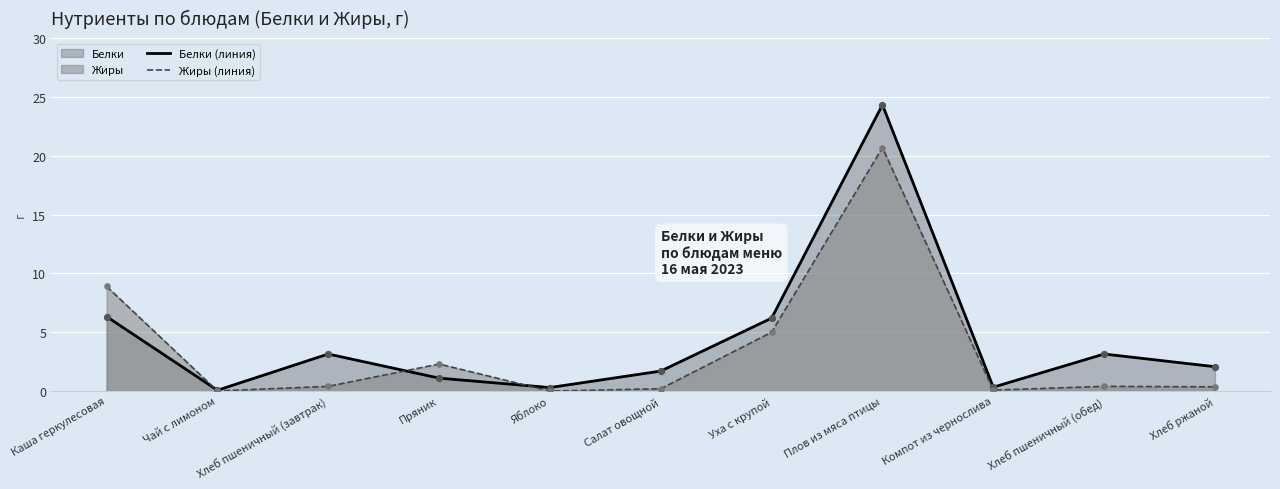

What are all the series names shown in the legend?

Белки (линия), Жиры (линия)